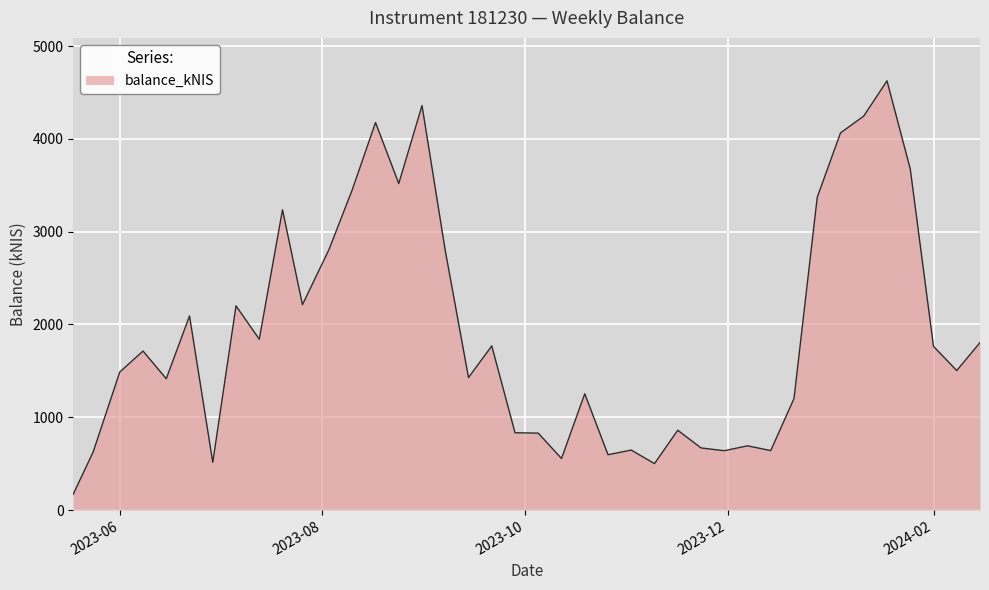

What is the difference between the maximum and minimum values?

4455.0